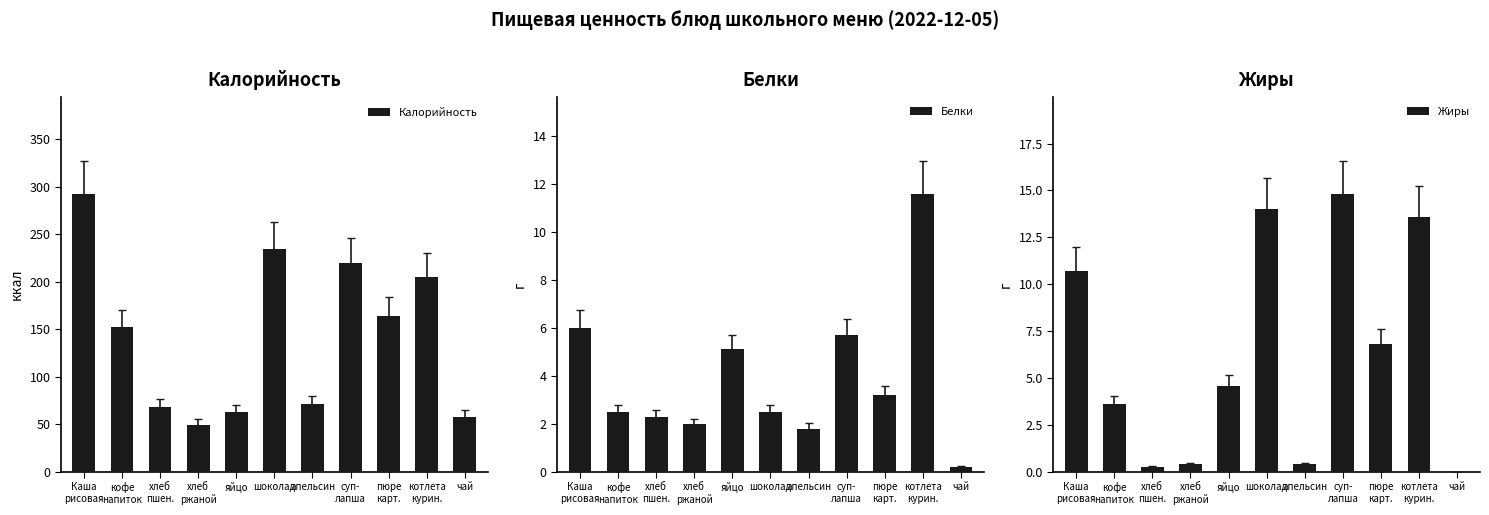

What is the difference between the Калорийность values at кофе
напиток and Каша
рисовая?

140.3